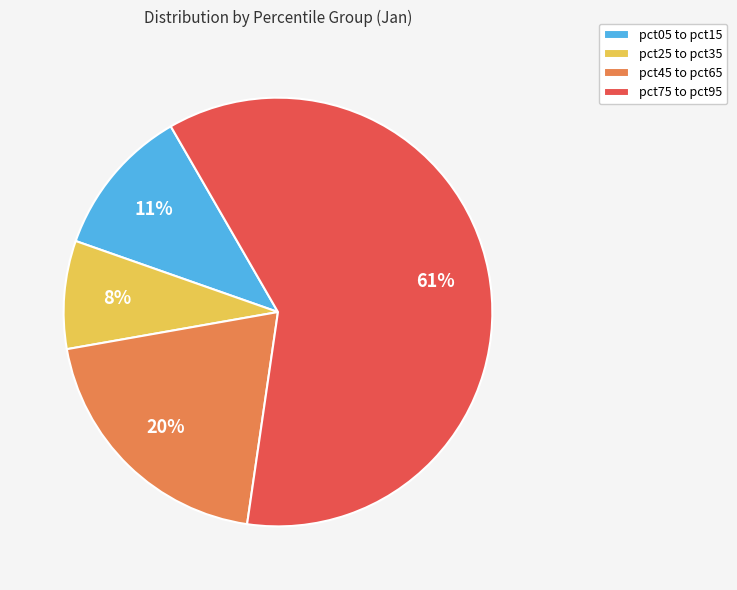

Rank the categories by value from lowest to highest.

pct25 to pct35, pct05 to pct15, pct45 to pct65, pct75 to pct95